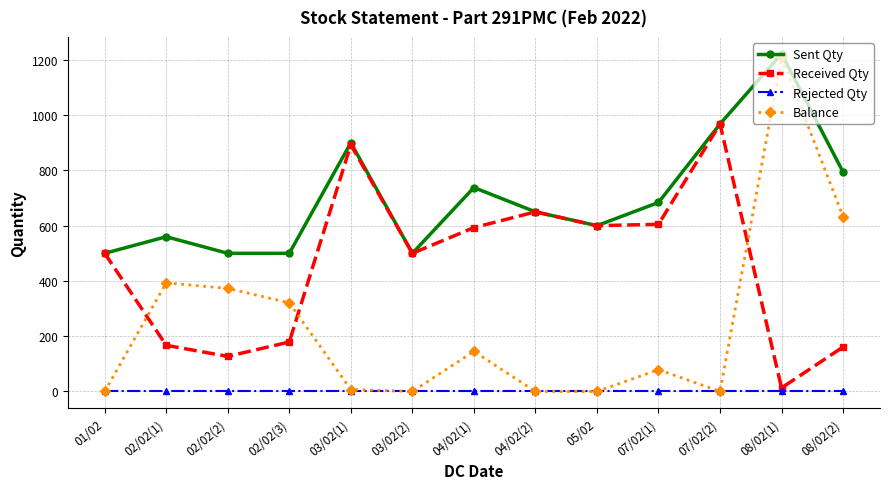

How many series are shown in this chart?

4